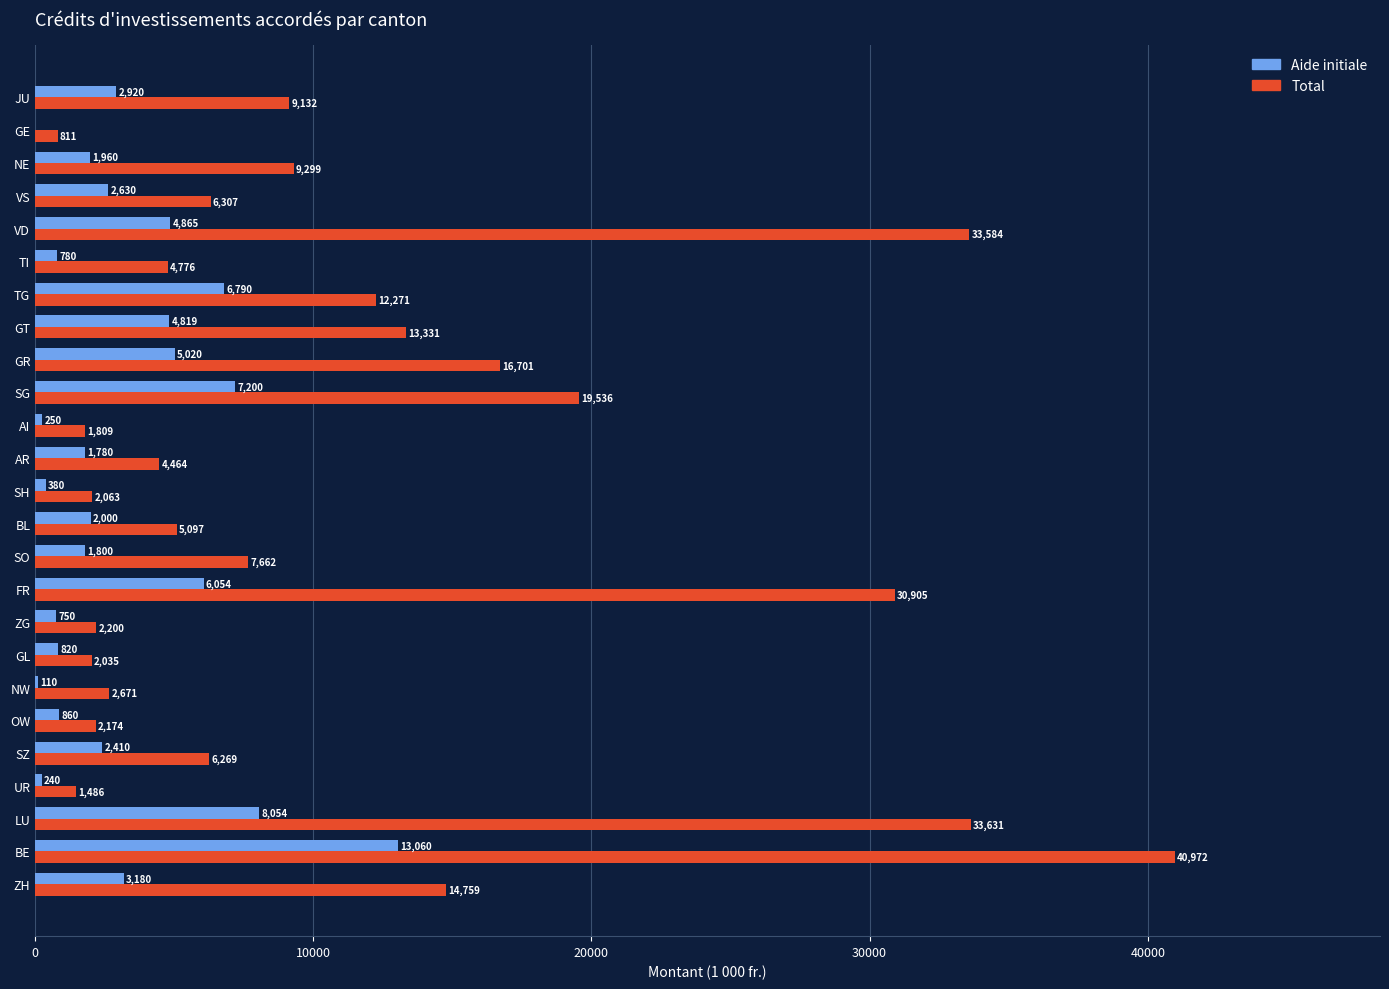

Which series has the widest spread of values?

Total